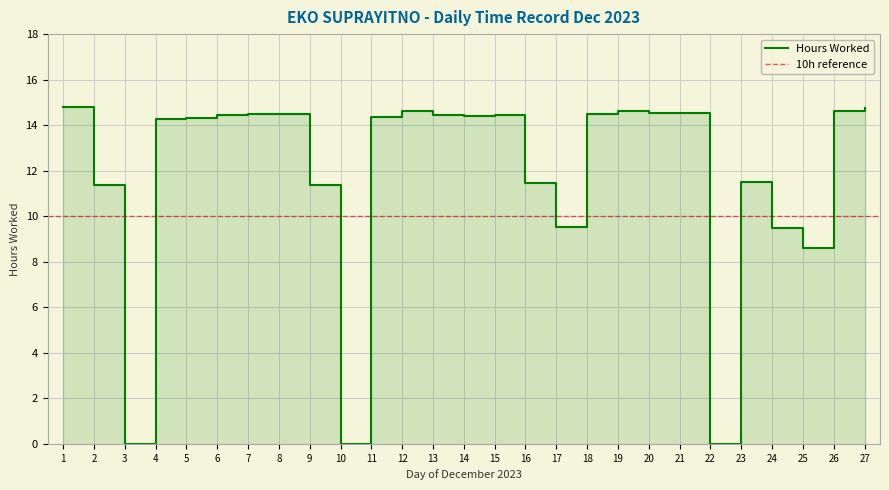

What is the greatest value displayed?

14.8